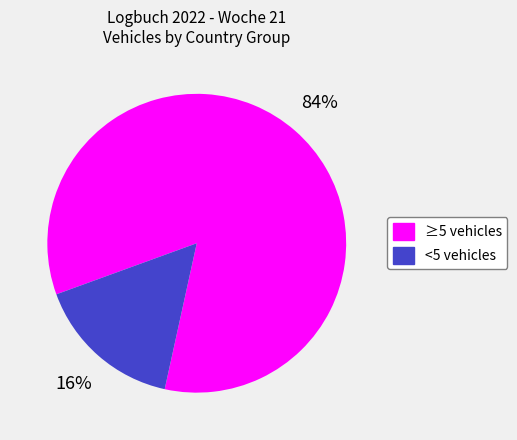

Is there a majority slice in this chart?

Yes